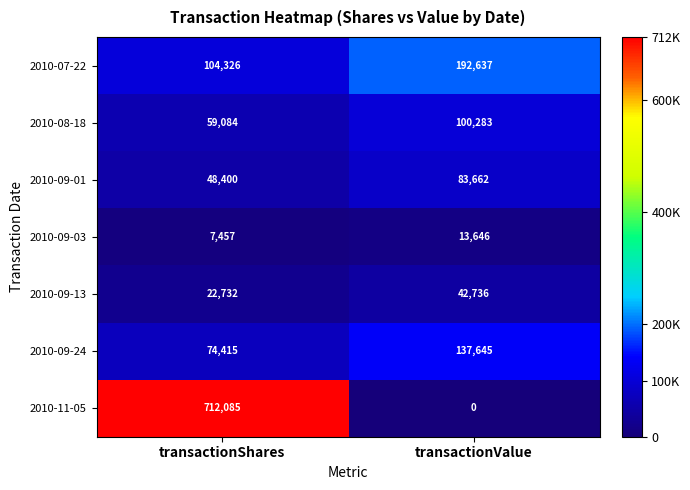

Is it true that 2010-09-24 equals 79297 at transactionValue?

False